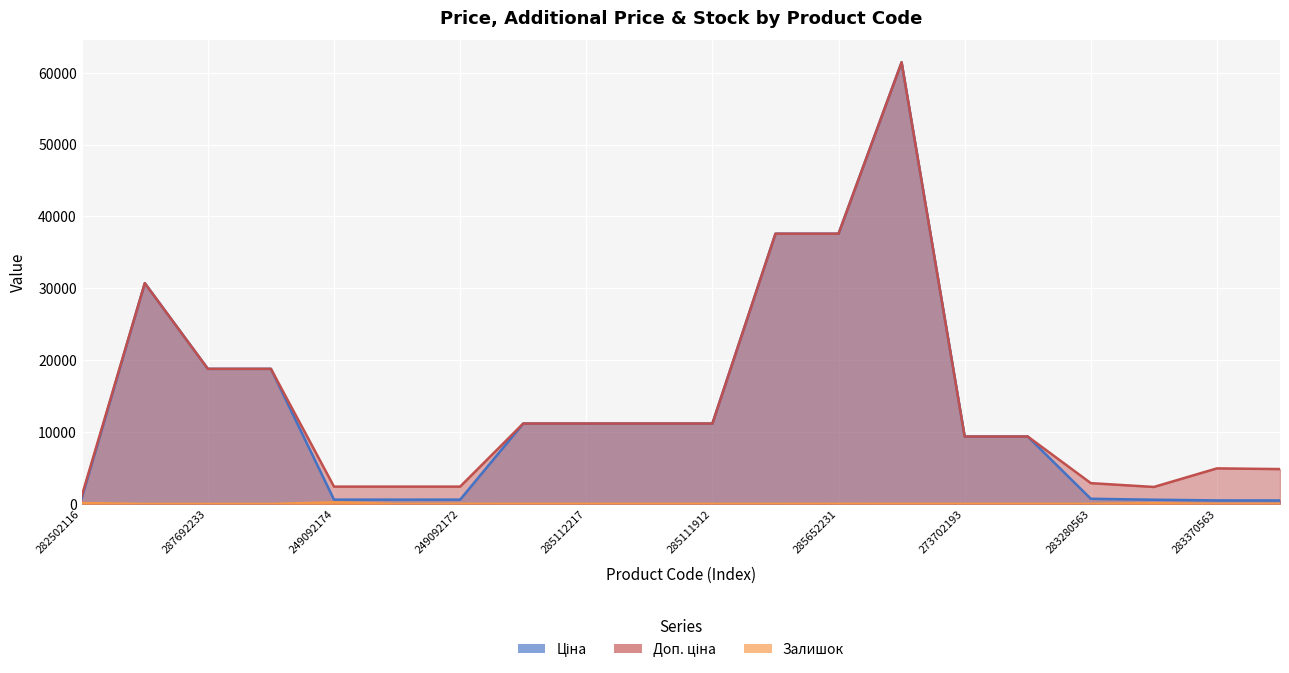

How many values in the Залишок series exceed 16?

9